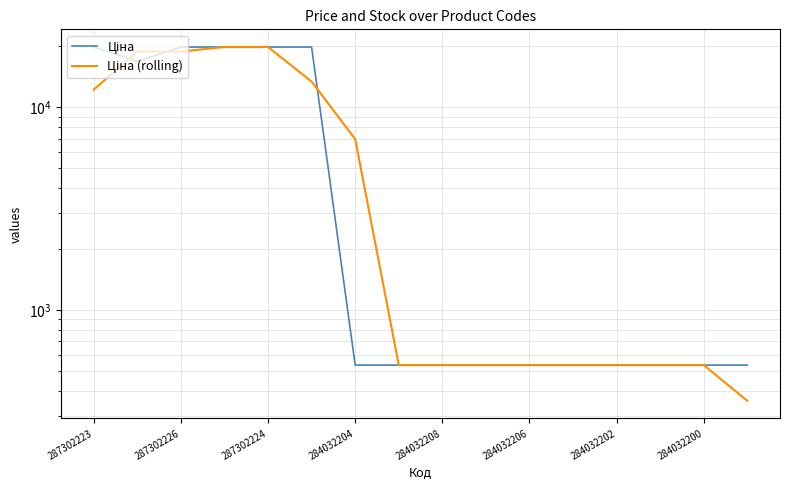

How many lines are shown in the chart?

2